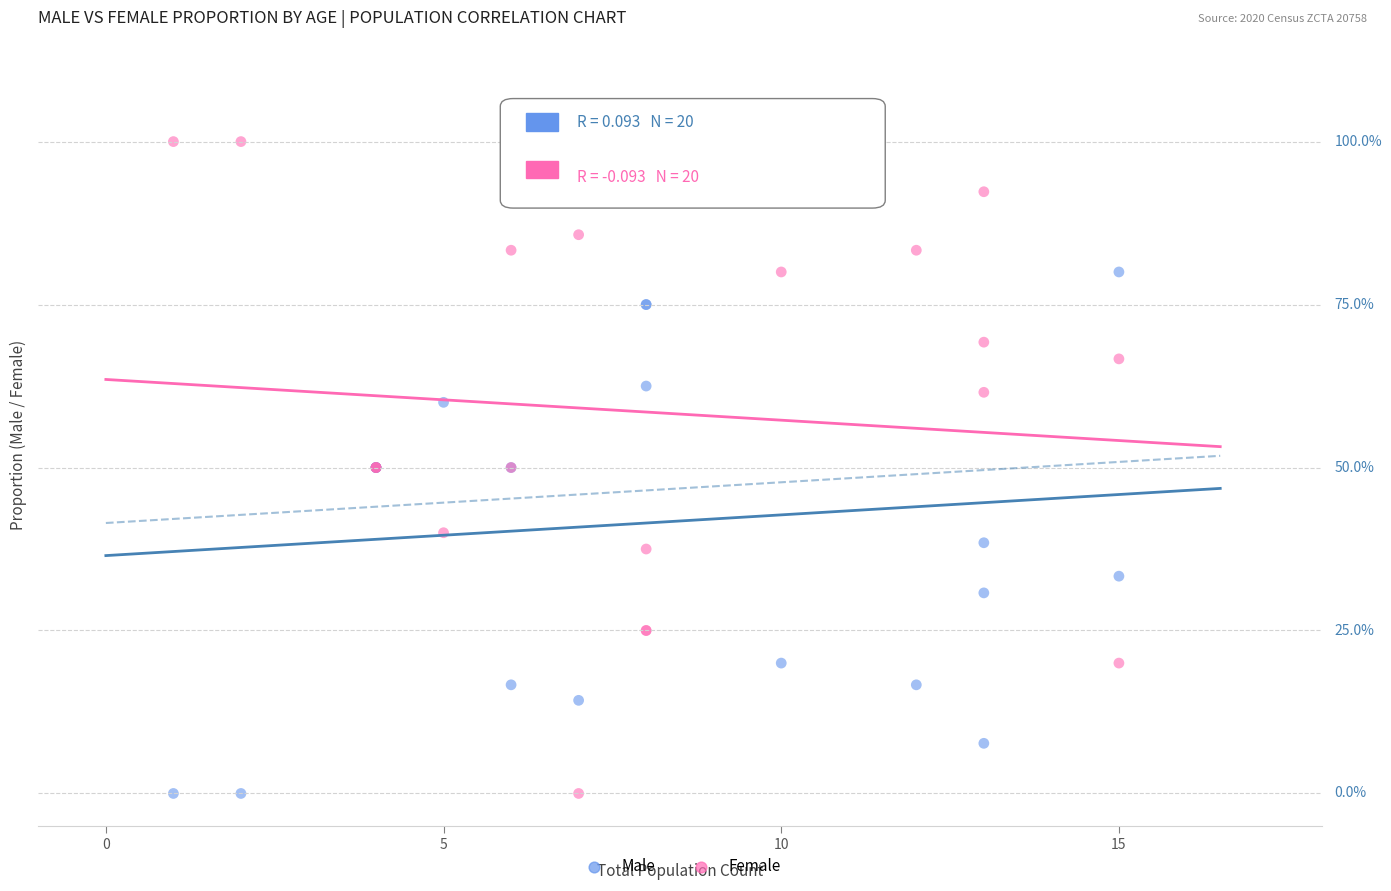

What are all the series names shown in the legend?

Male, Female